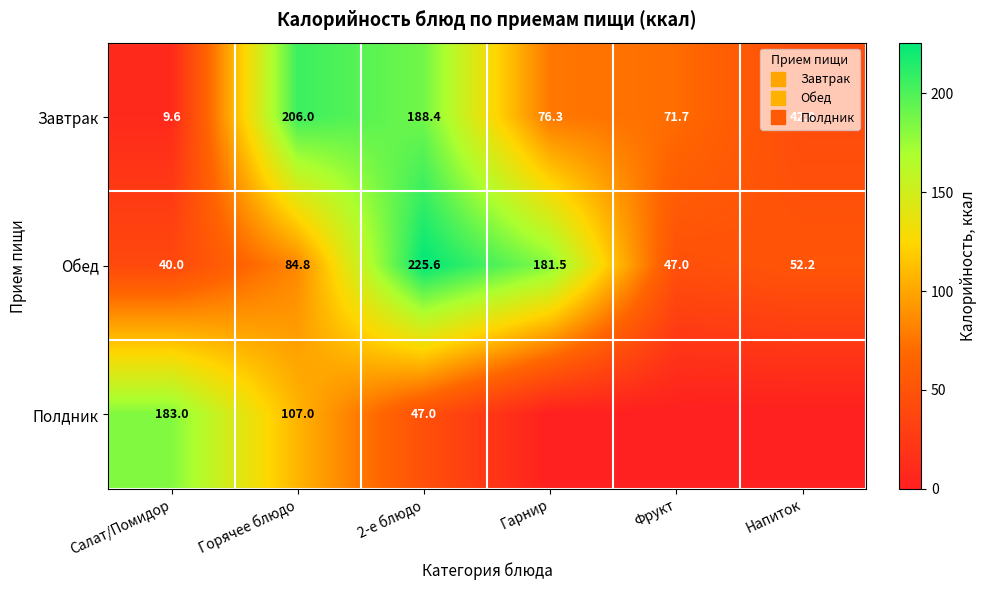

How many data points in Обед are less than 84?

3